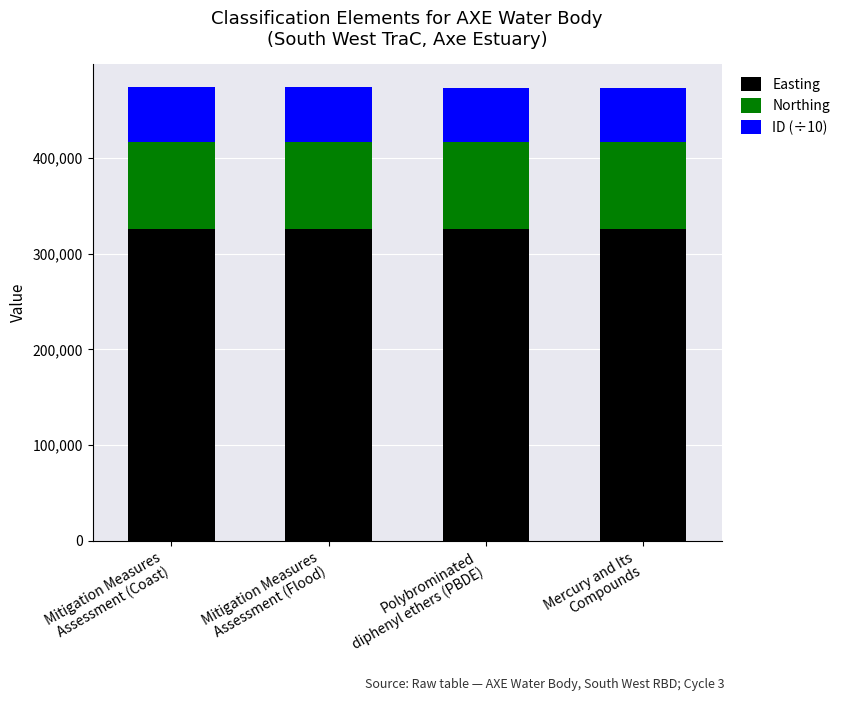

The Easting series shows 204888.1 at Mitigation Measures
Assessment (Coast). True or false?

False